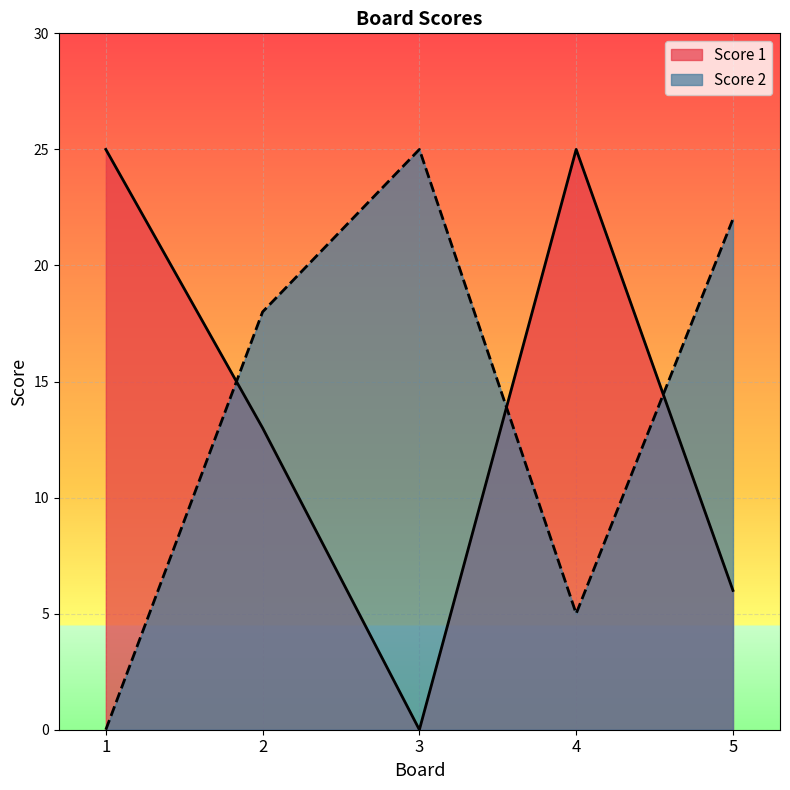

What are all the series names shown in the legend?

Score 1, Score 2